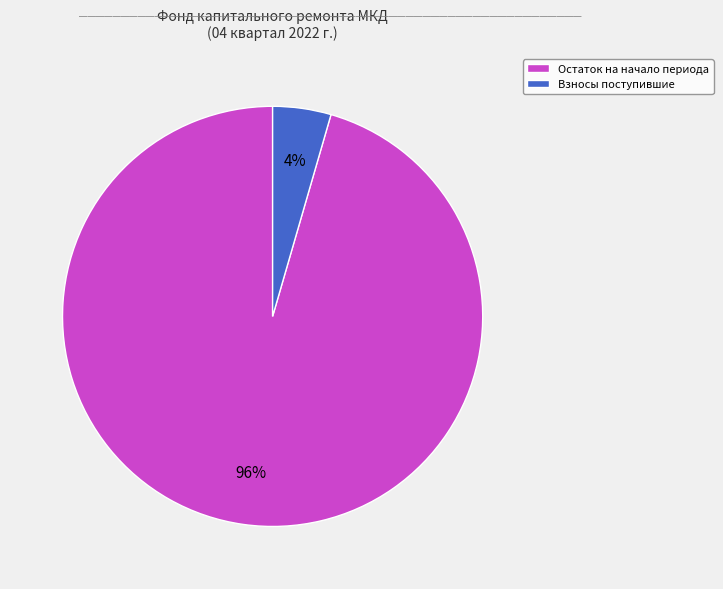

The Остаток на начало периода slice represents 96% of the pie. True or false?

True